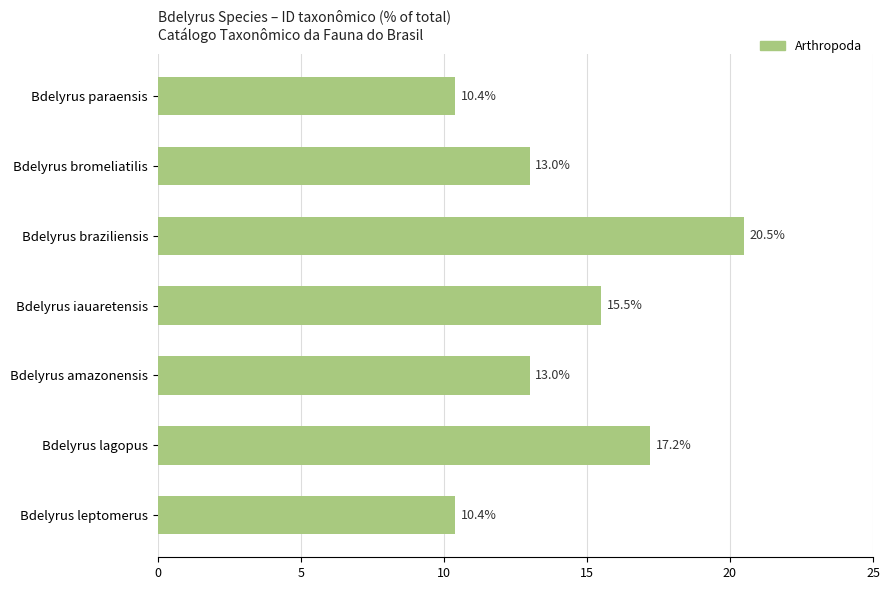

True or false: the data shows 10.4 at Bdelyrus paraensis.

True